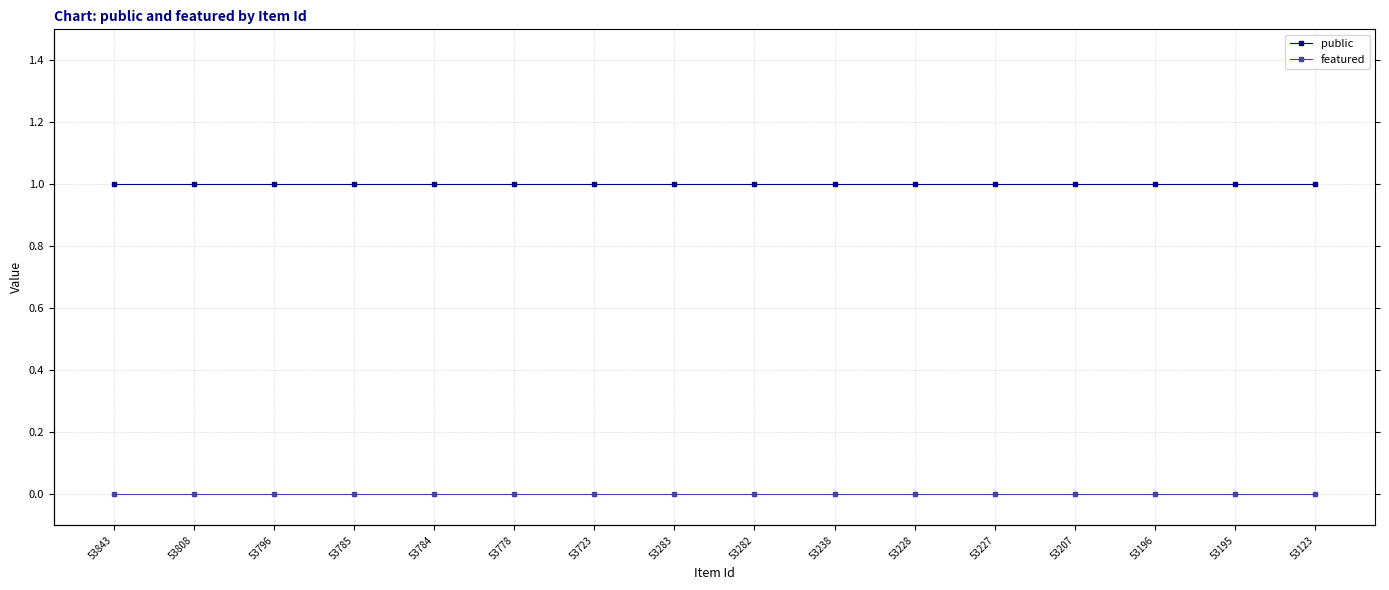

What are all the series names shown in the legend?

public, featured